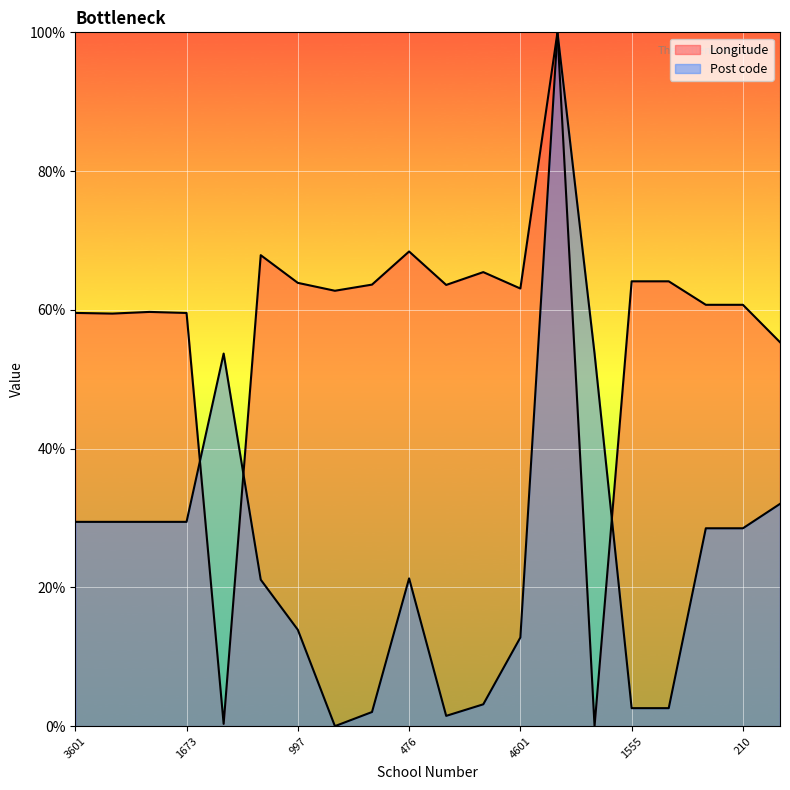

Reading left to right, list all the values displayed in this chart.

Longitude: 59.6	59.5	59.7	59.6	0.3	67.9	63.9	62.8	63.6	68.4	63.6	65.4	63.1	100.0	0.0	64.1	64.1	60.7	60.7	55.3
Post code: 29.4	29.4	29.4	29.4	53.7	21.1	13.9	0.0	2.0	21.3	1.5	3.1	12.8	100.0	53.7	2.6	2.6	28.5	28.5	32.0